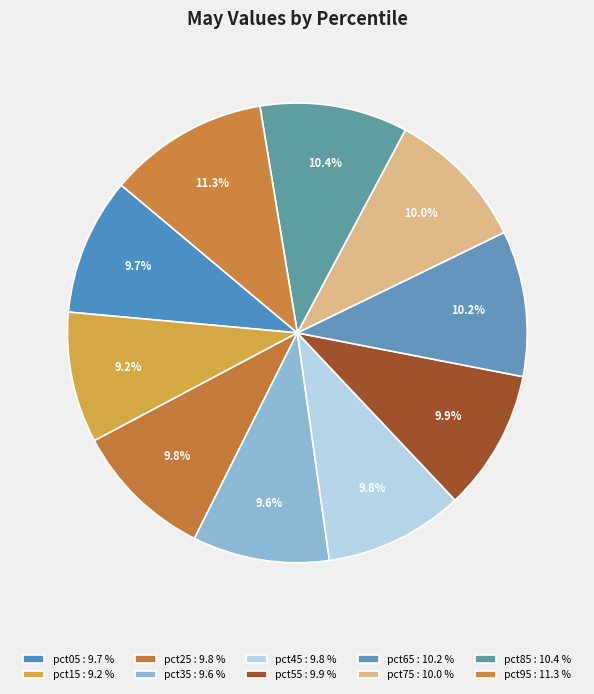

Does pct95 account for over 50% of the chart?

No